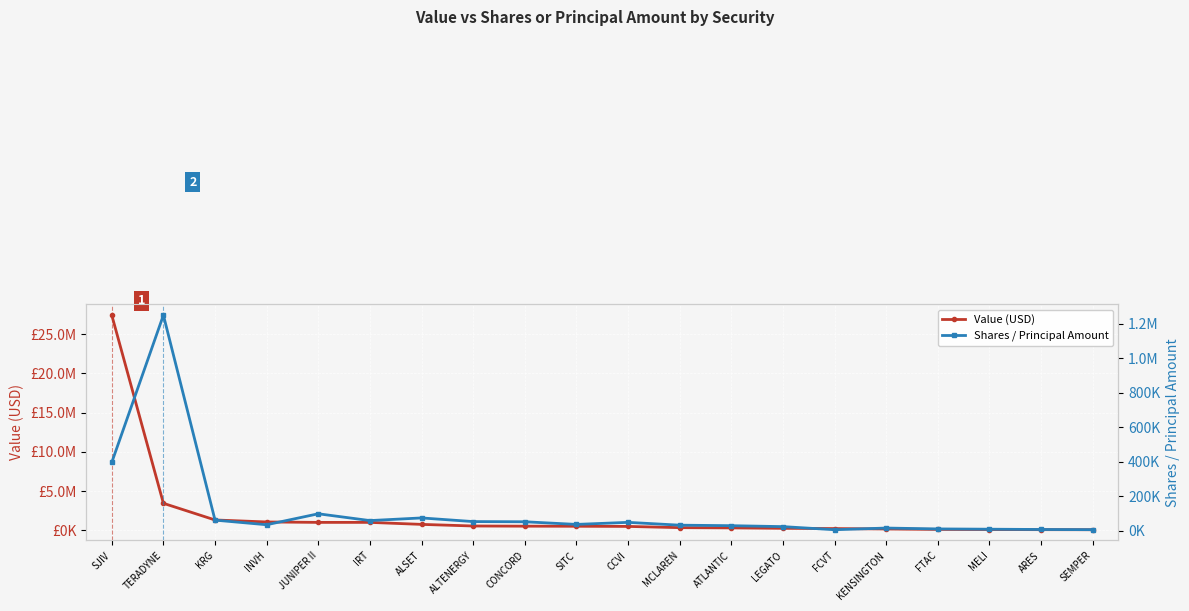

Where is Value (USD) nearest to the value 13745802?

TERADYNE